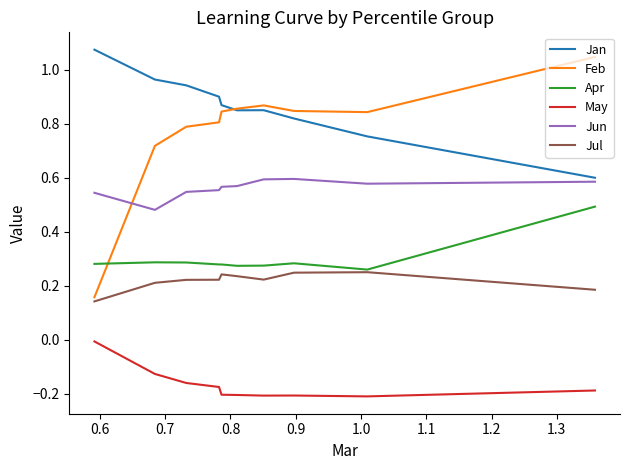

Which series has the largest total across all categories?

Jan